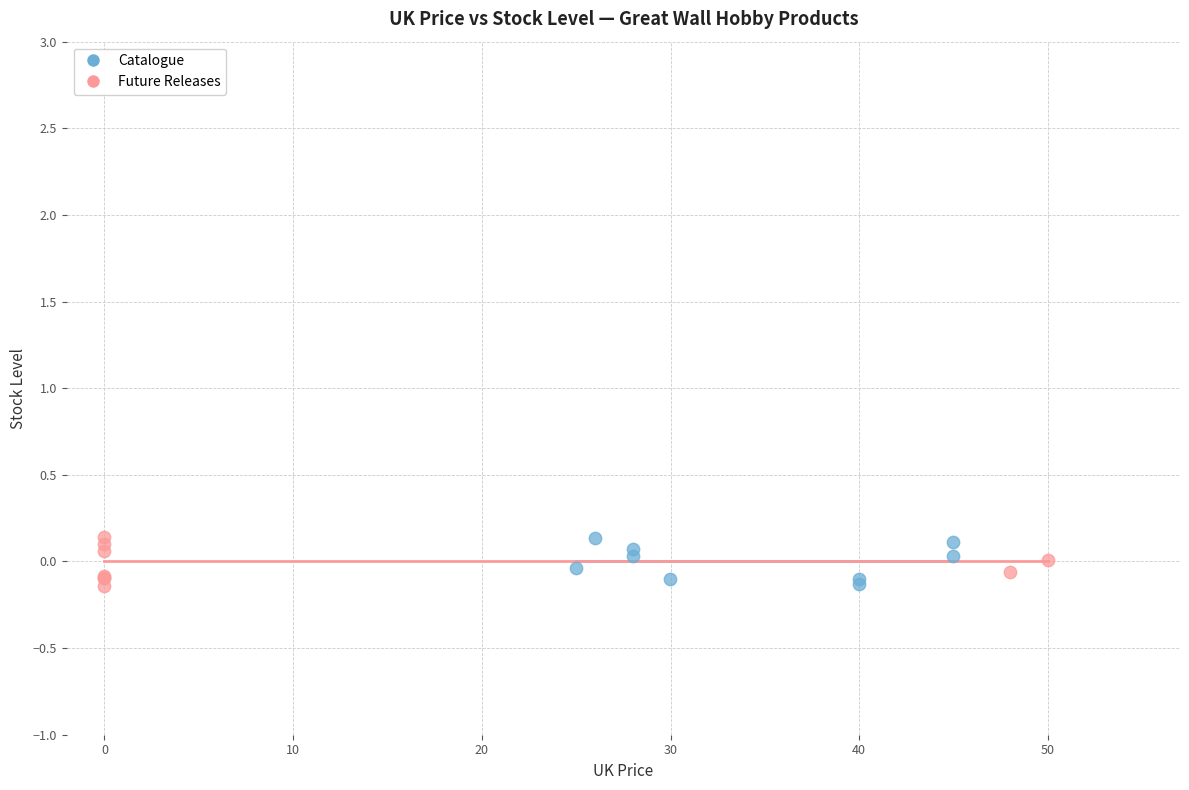

What are all the series names shown in the legend?

Catalogue, Future Releases